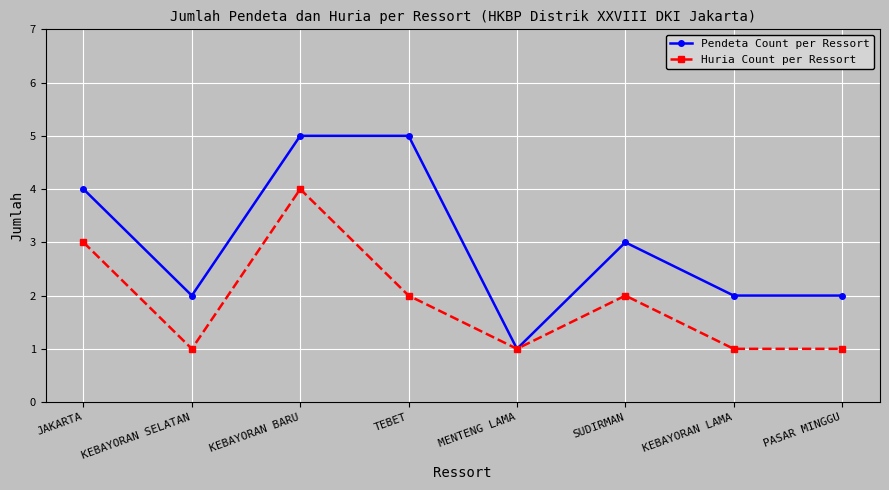

Which category has the lowest value in the Pendeta Count per Ressort series?

MENTENG LAMA